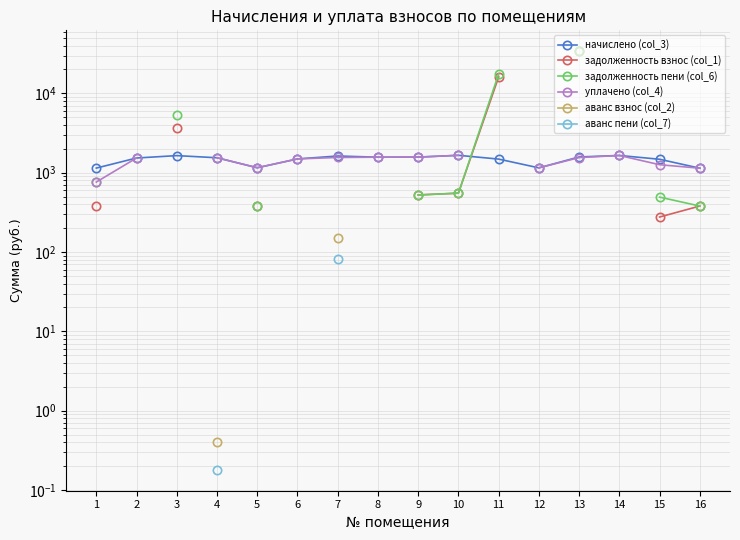

How many data points in начислено (col_3) are above 1543?

8